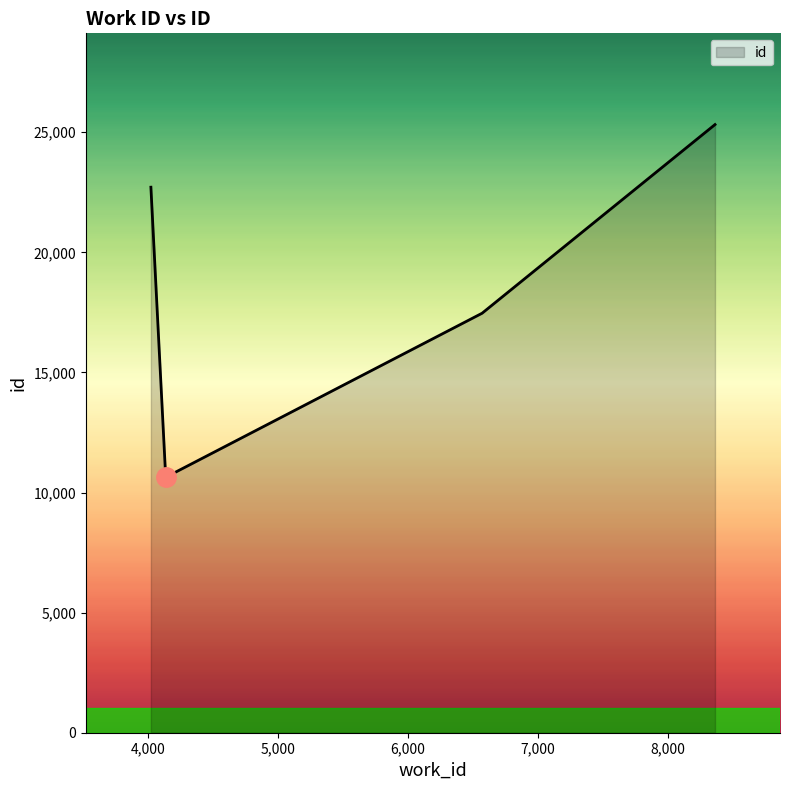

How many interior local valleys (lower than both neighbors) does the data have?

1